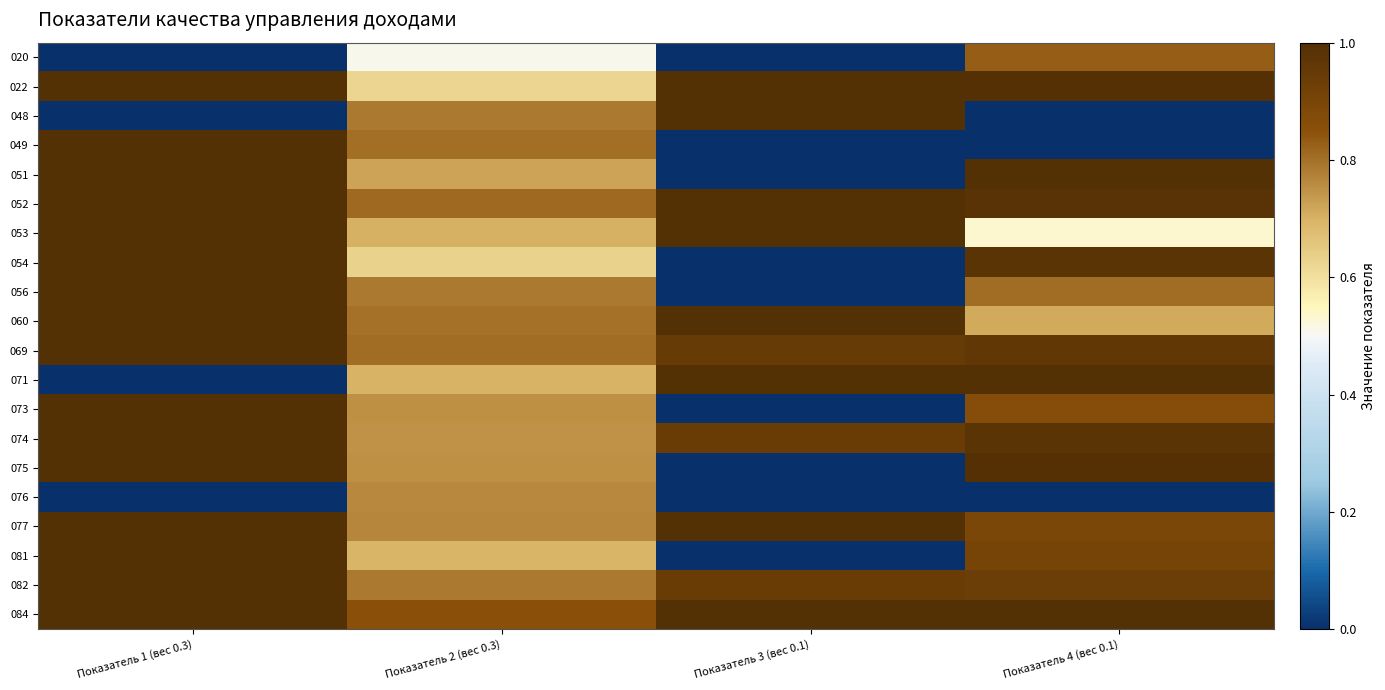

List the series in order of their peak value, highest first.

022, 048, 049, 051, 052, 053, 054, 056, 060, 069, 071, 073, 074, 075, 077, 081, 082, 084, 020, 076